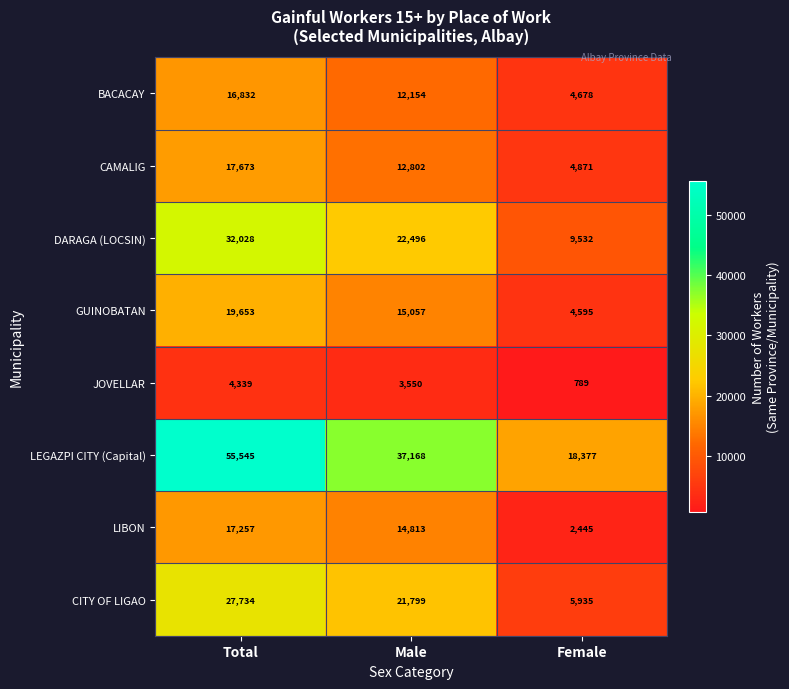

Which series has the largest range (max minus min)?

LEGAZPI CITY (Capital)